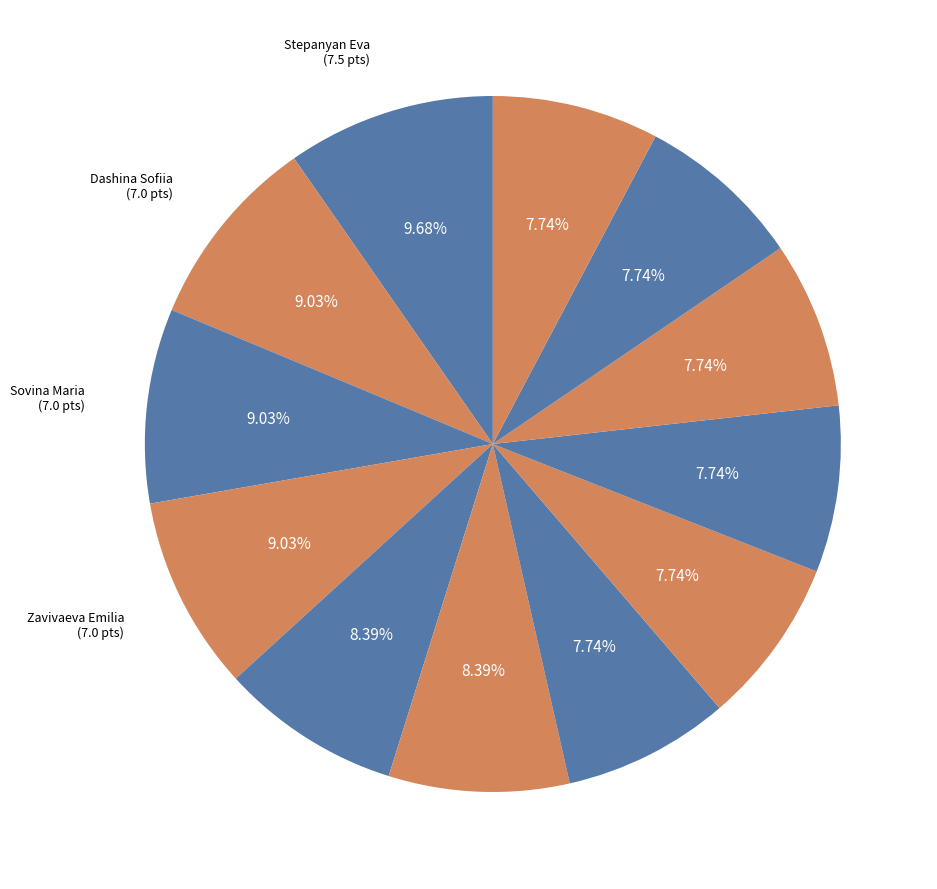

Count the number of slices in the pie.

12